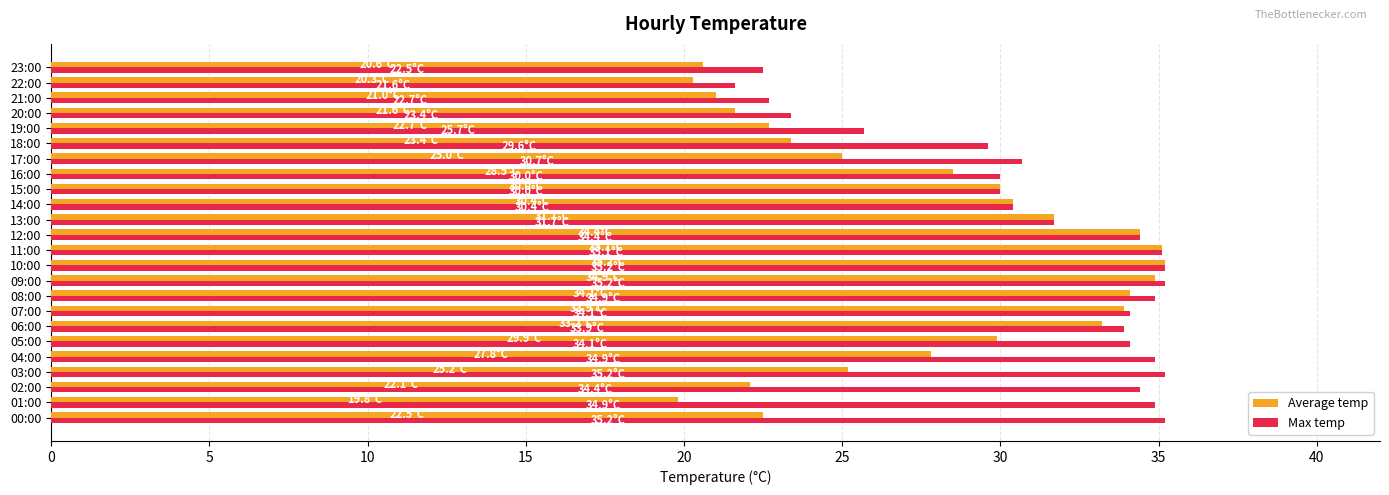

What is the lowest value of the Average temp series?

19.8